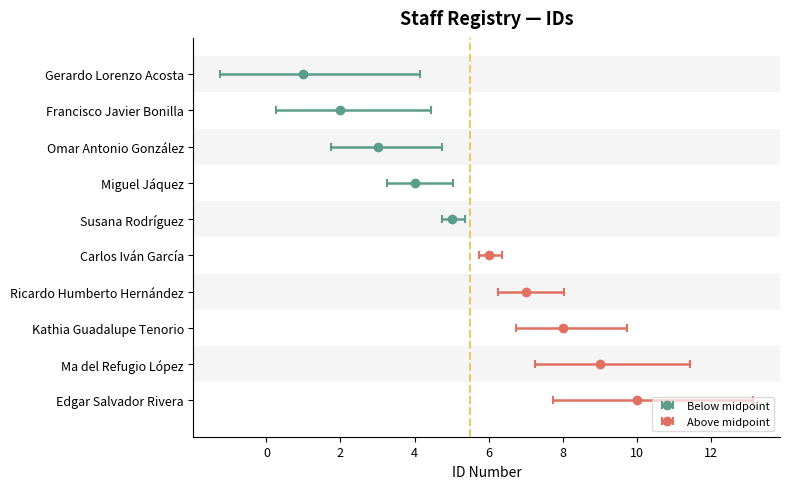

What is the minimum value shown in the chart?

1